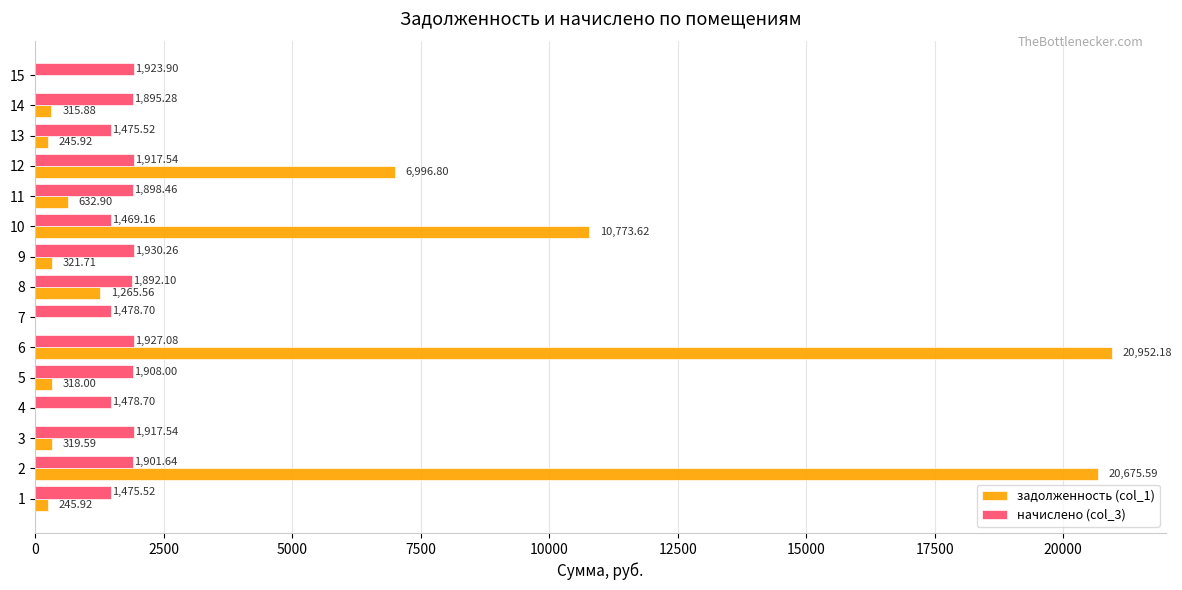

What is the total value across all series at 14?

2211.2